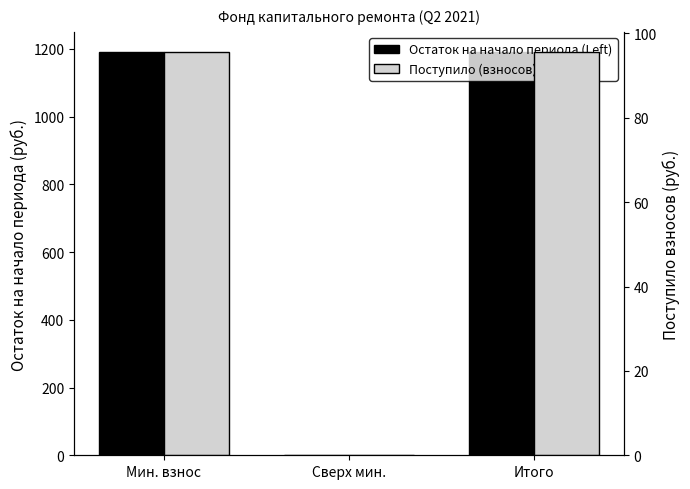

Count the number of categories in the chart.

3